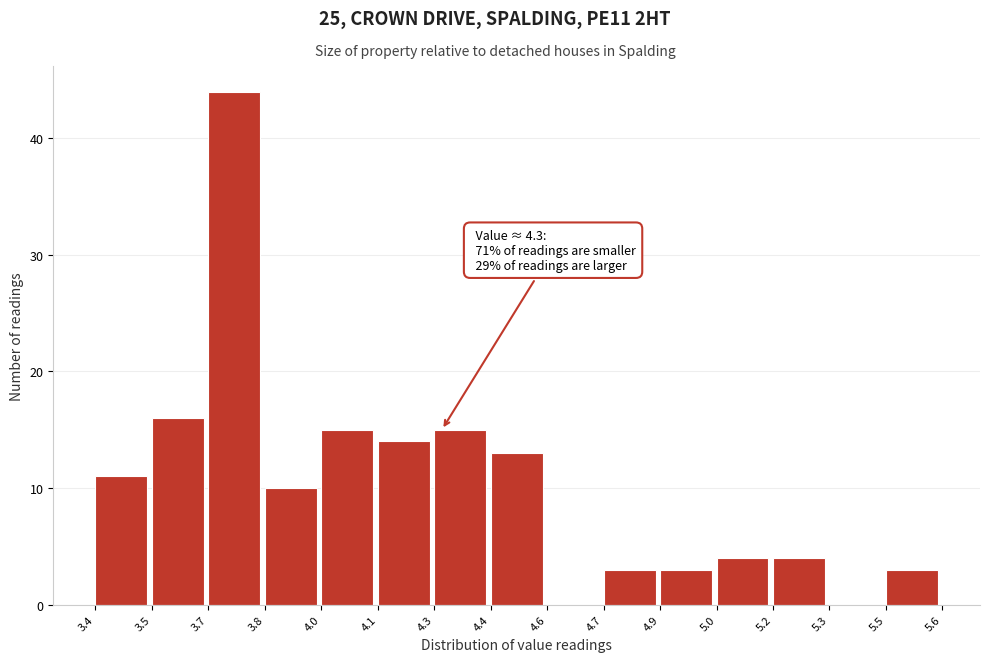

Reading left to right, transcribe all the data shown in this chart.

3.4=11	3.5=16	3.7=44	3.8=10	4.0=15	4.1=14	4.3=15	4.4=13	4.6=0	4.7=3	4.9=3	5.0=4	5.2=4	5.3=0	5.5=3